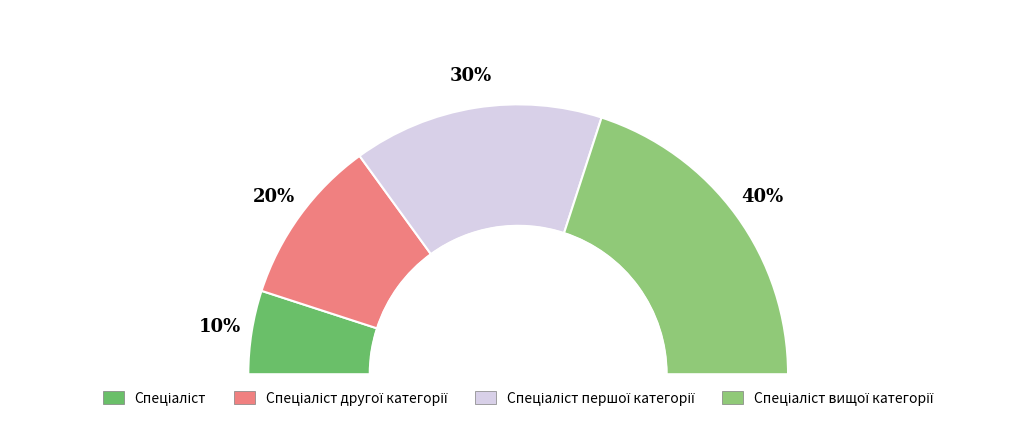

What is the total percentage of Спеціаліст другої категорії and Спеціаліст вищої категорії?

60.0%